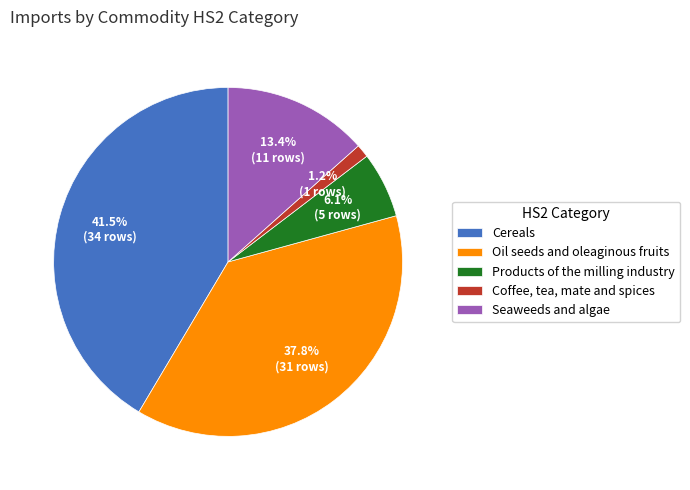

How many slices are in this pie chart?

5